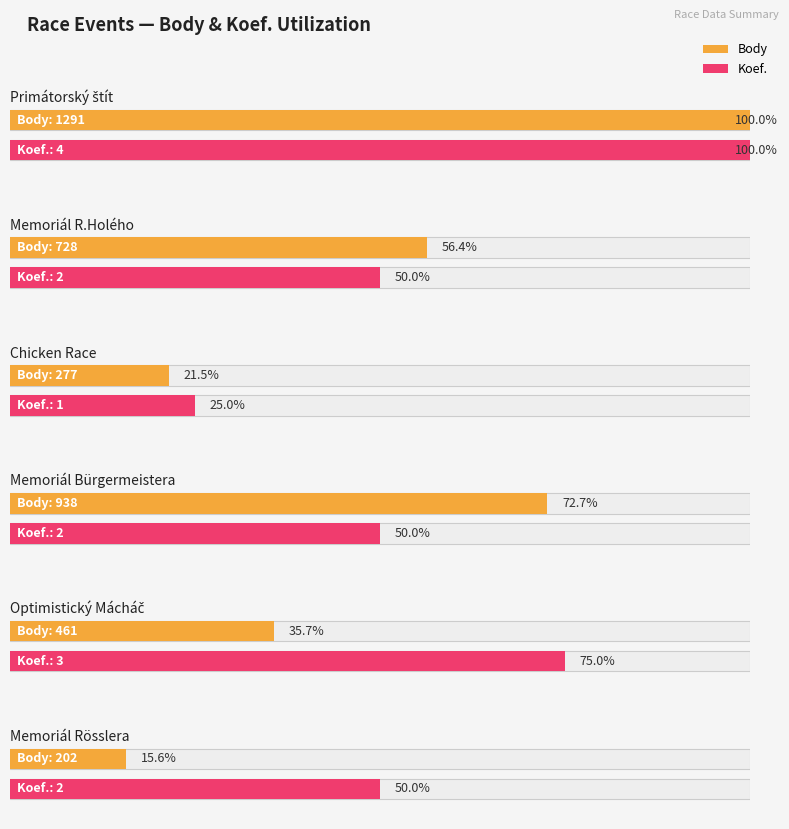

At which category is the sum across all series the highest?

Vltava - Praha (Primátorský štít)